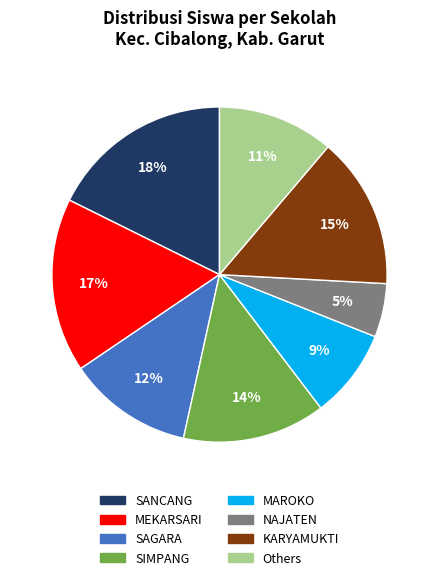

To the nearest percent, what is the difference between the largest and smallest slice percentages?

13%